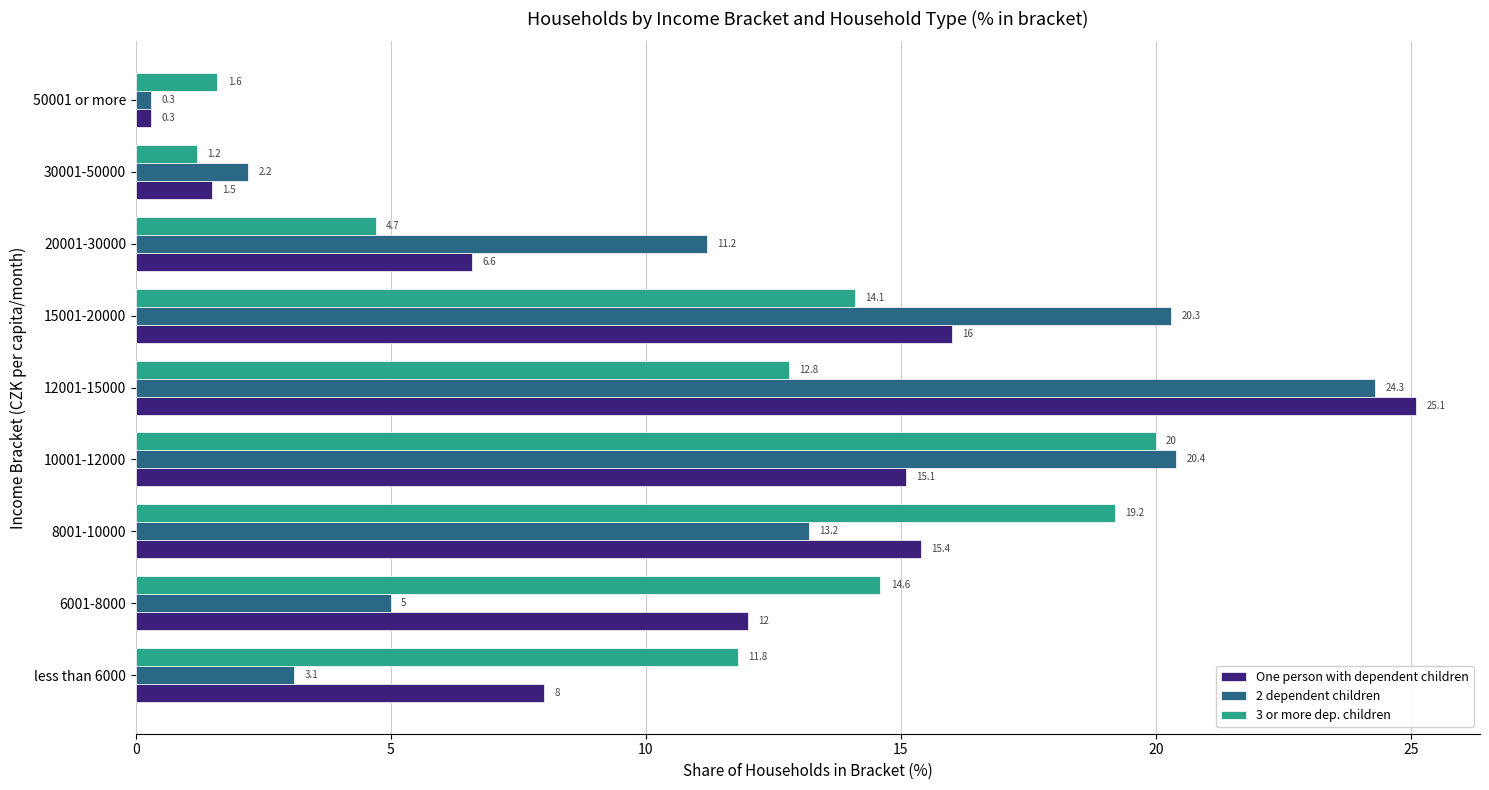

Rank the categories by 2 dependent children value from highest to lowest.

12001-15000, 10001-12000, 15001-20000, 8001-10000, 20001-30000, 6001-8000, less than 6000, 30001-50000, 50001 or more